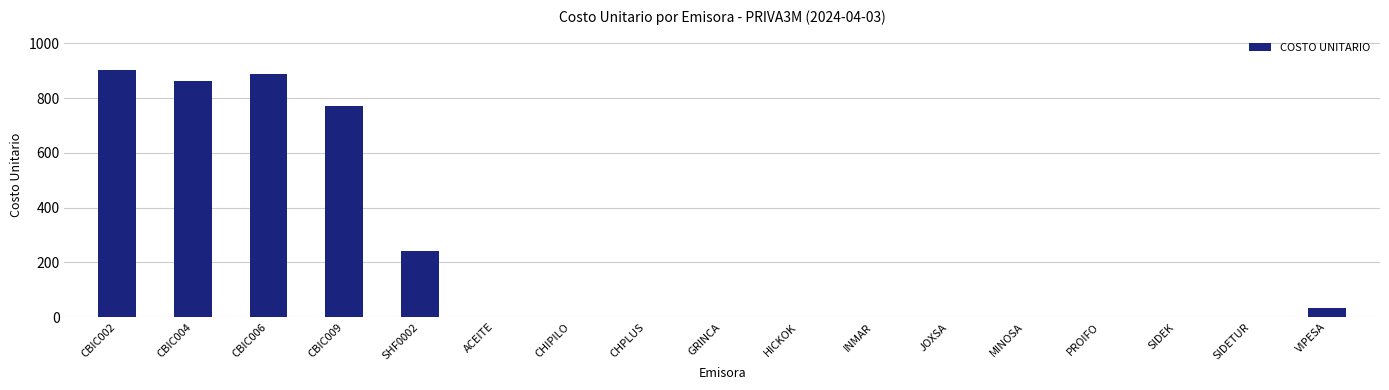

Where is the data nearest to the value 451?

SHF0002